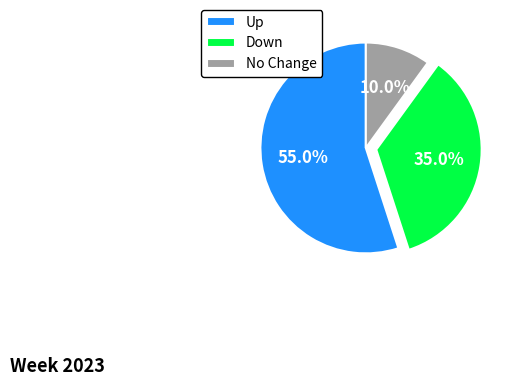

Which category has the biggest portion of the pie?

Up